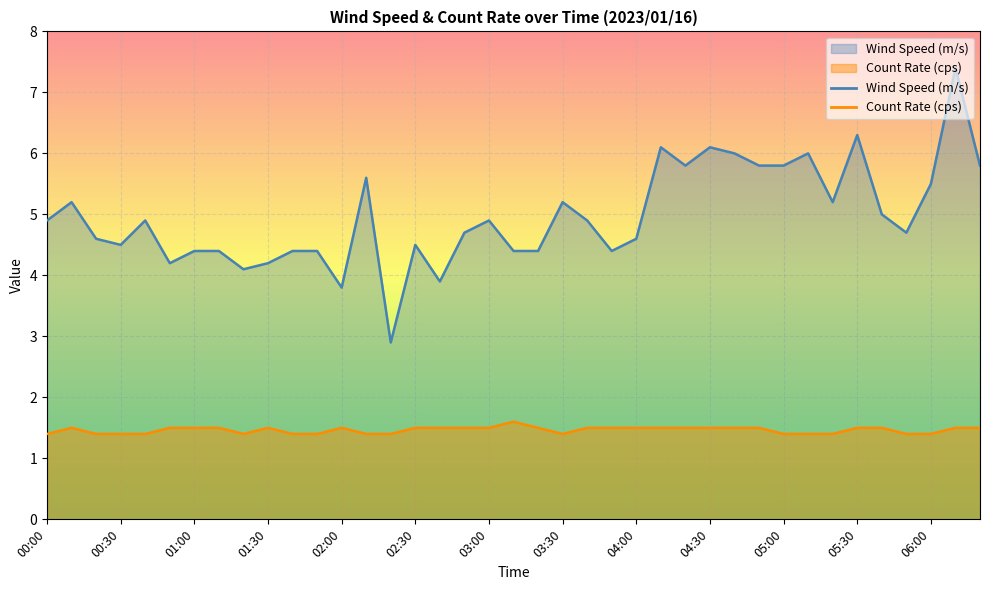

What position from the left is 01:40?

11